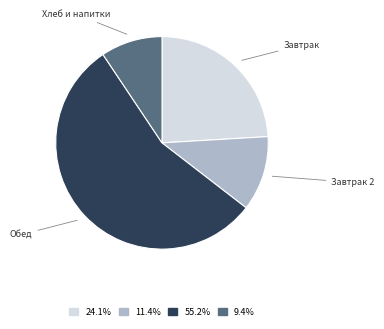

Does Обед represent more than half of the total?

Yes